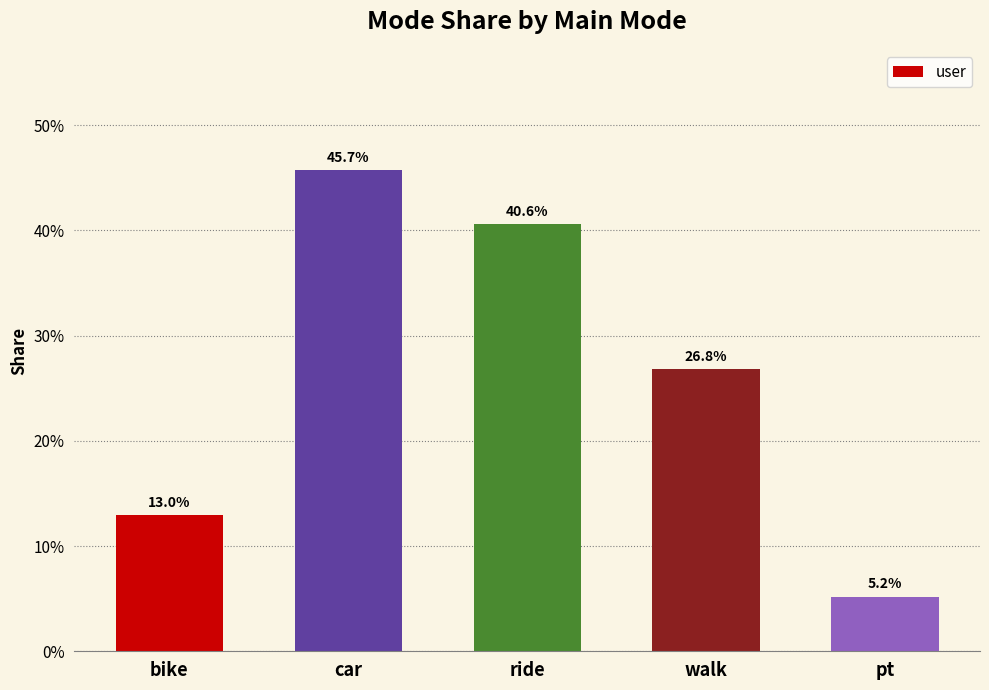

List the labels in order of value, smallest first.

pt, bike, walk, ride, car